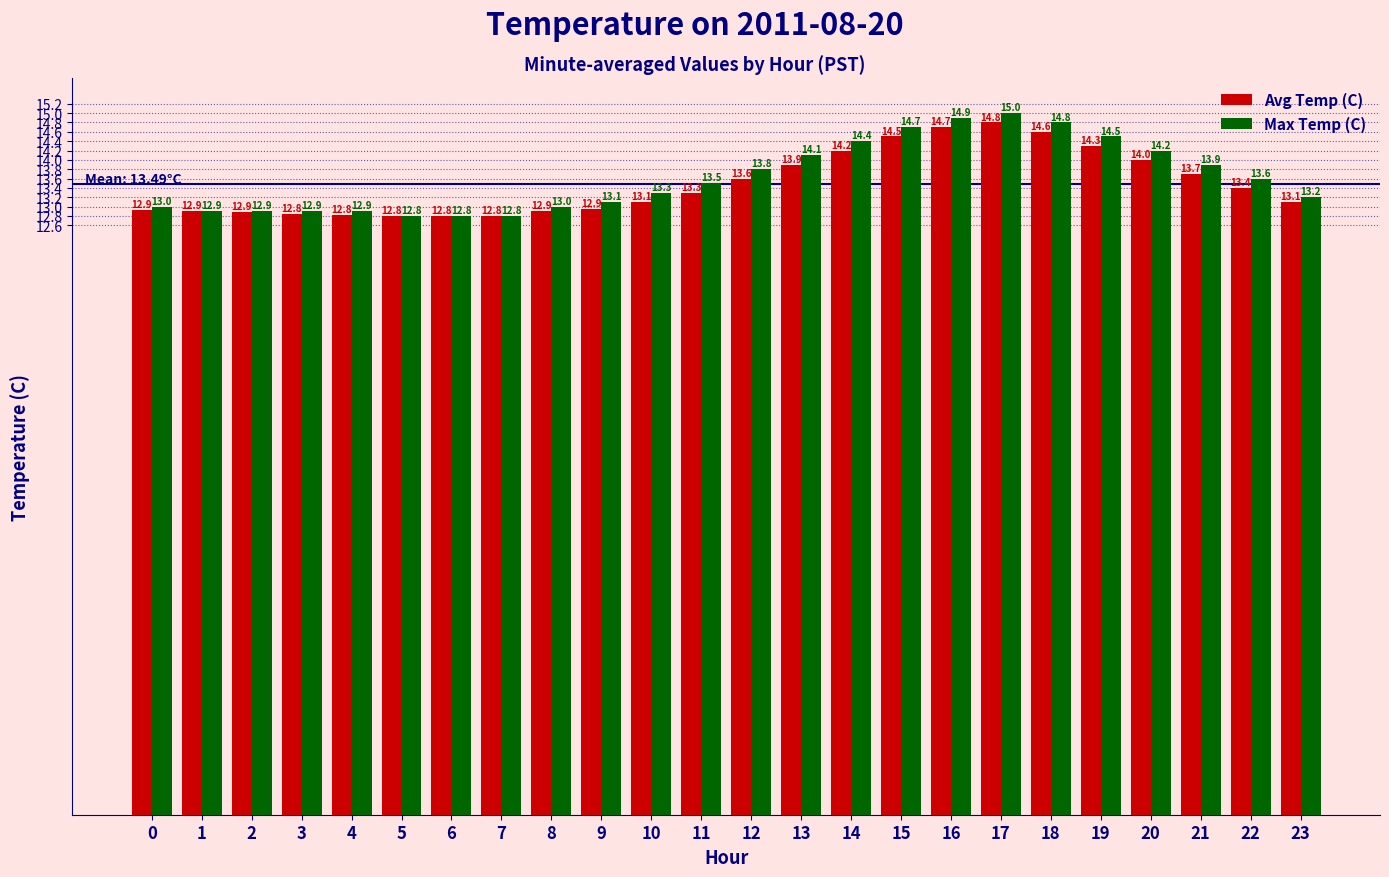

Which series has the largest range (max minus min)?

Max Temp (C)